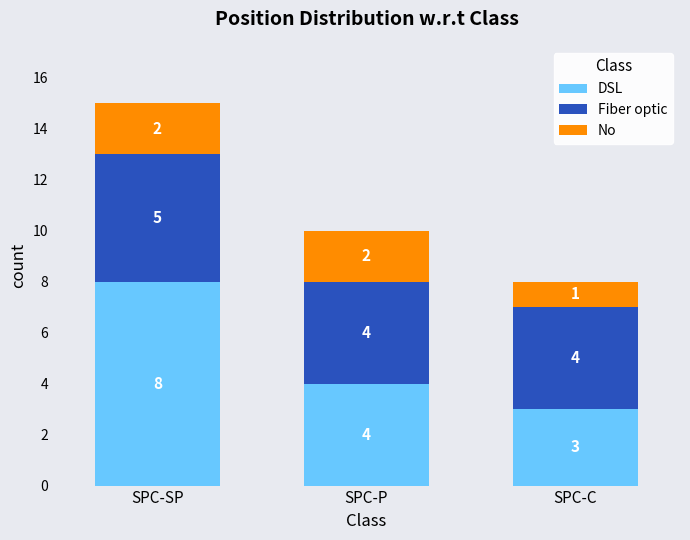

How many series are shown in this chart?

3